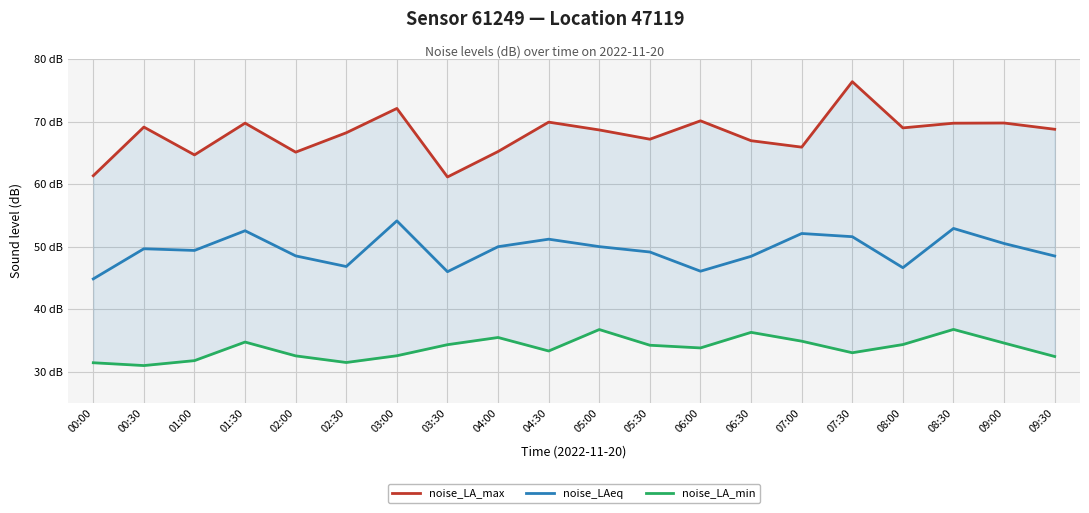

What is the difference between the noise_LA_min values at 03:30 and 02:00?

1.8